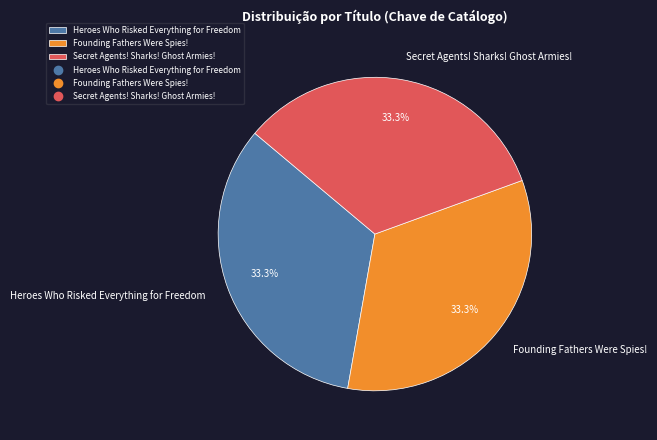

Is it true that Secret Agents! Sharks! Ghost Armies! is 33% of the pie?

True